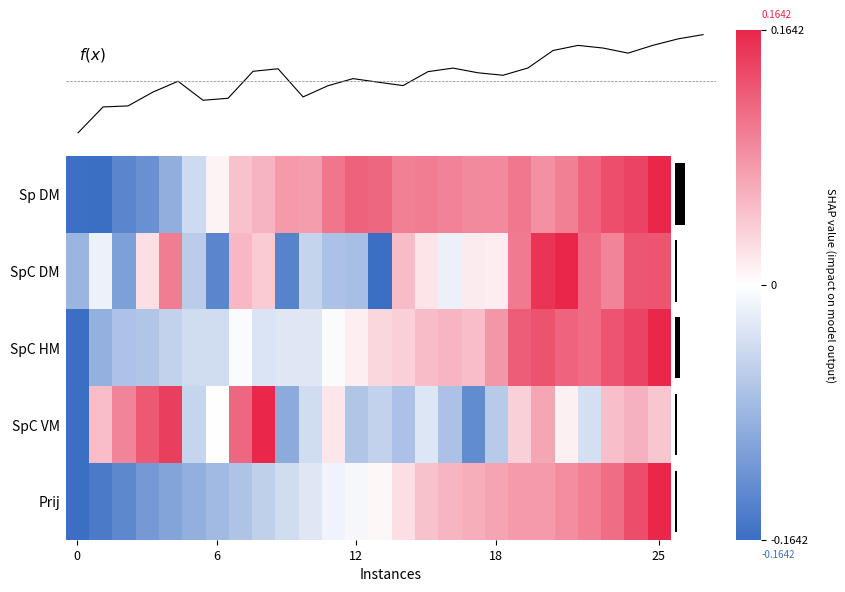

How many data points in SpC VM are above 0?

13